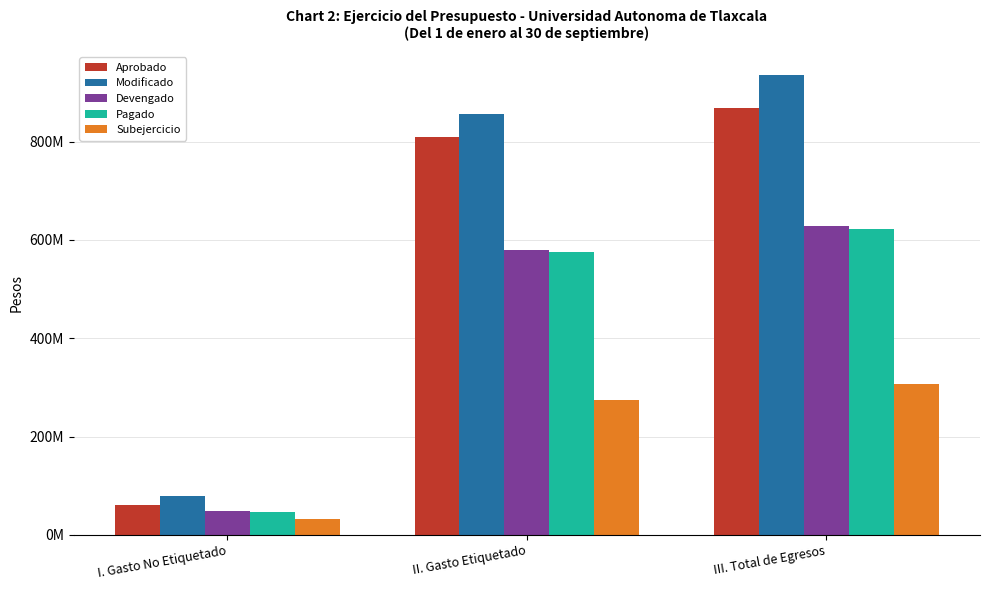

Where does the Pagado series first go above 576115910?

III. Total de Egresos